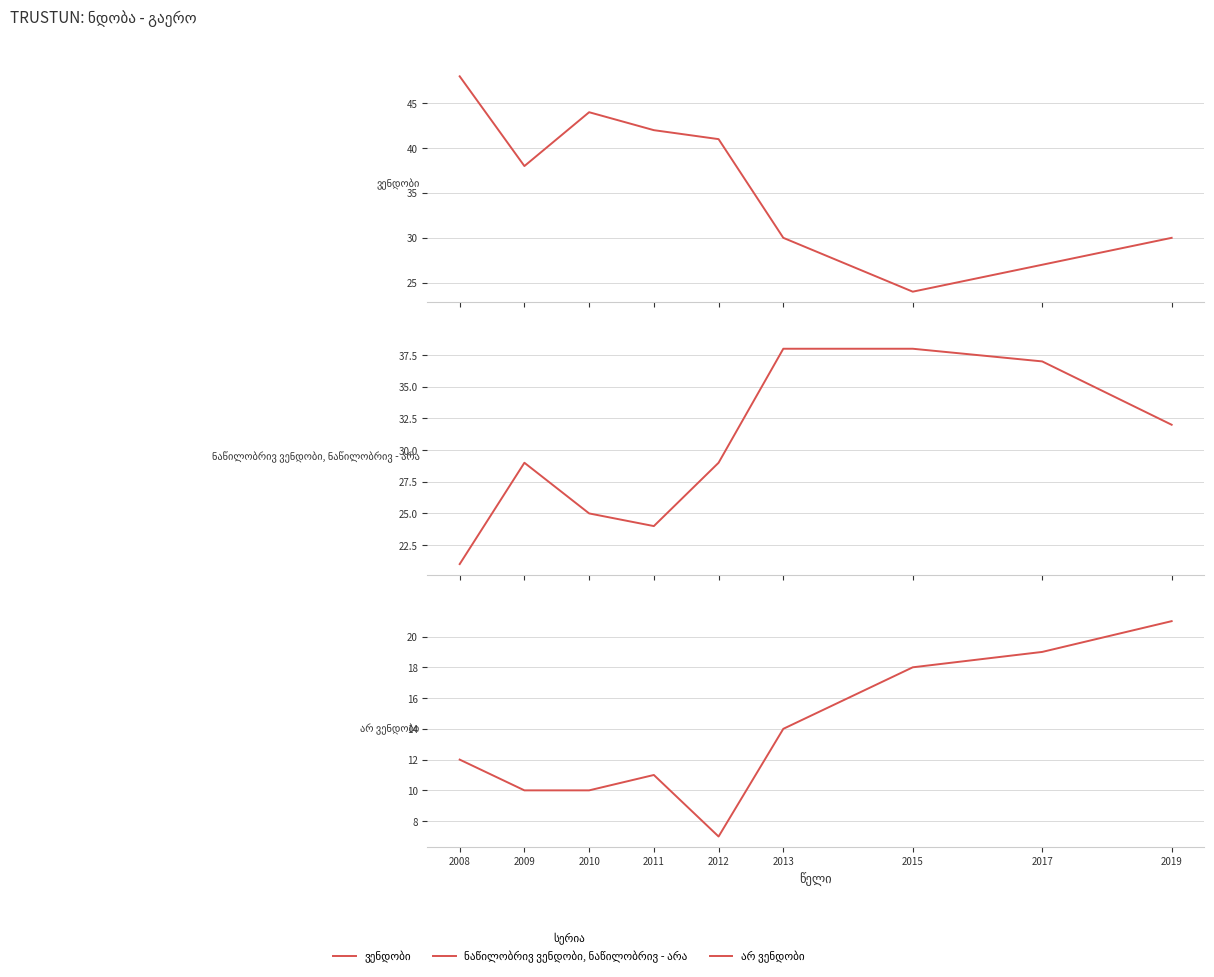

What is the difference between the ნაწილობრივ ვენდობი, ნაწილობრივ - არა values at 2010 and 2017?

12